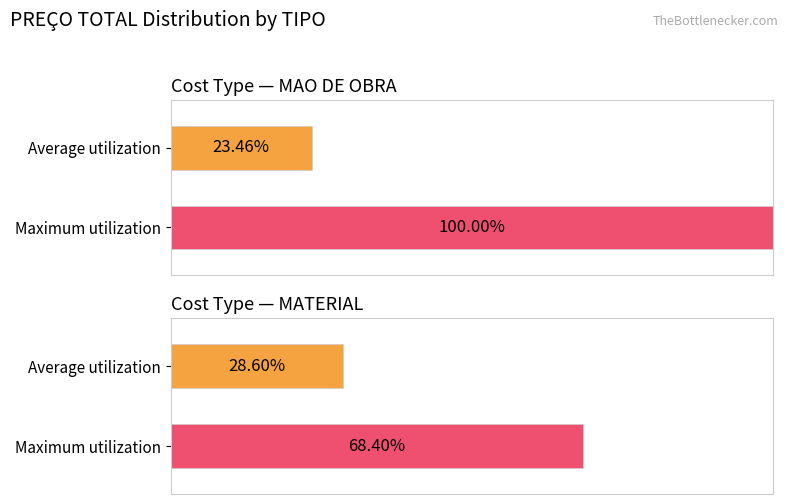

Where is MAO DE OBRA nearest to the value 4618031?

MATERIAL